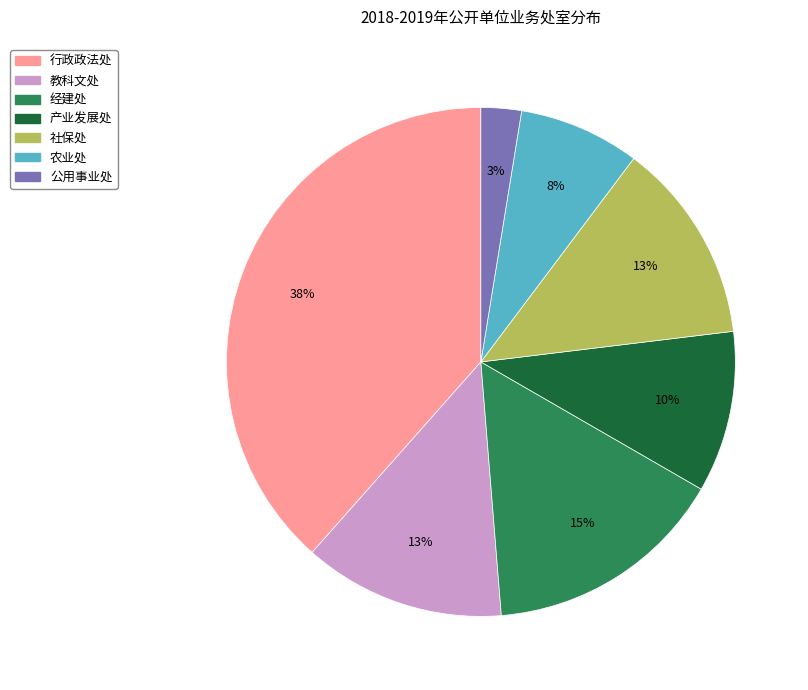

What percentage is the 经建处 slice, to the nearest percent?

15%